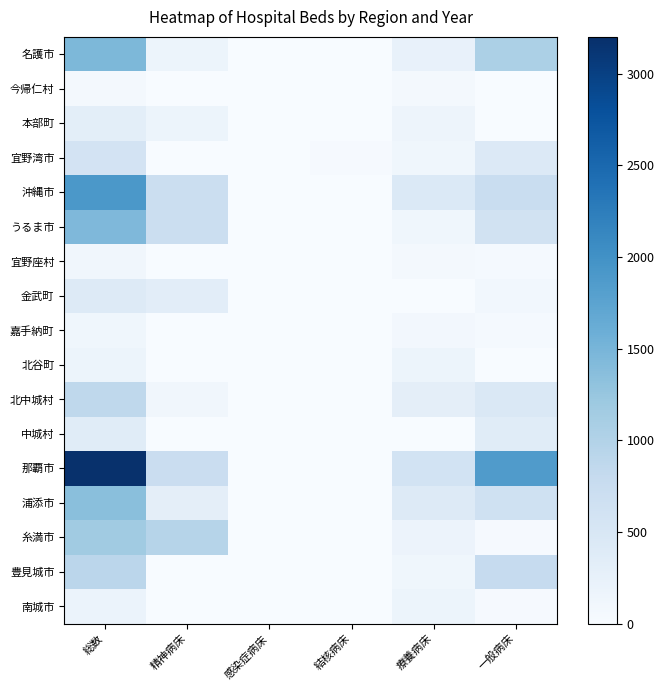

Reading left to right, extract all data points from this chart.

名護市: 総数=1455	精神病床=167	感染症病床=2	結核病床=0	療養病床=226	一般病床=1060
今帰仁村: 総数=60	精神病床=0	感染症病床=0	結核病床=0	療養病床=60	一般病床=0
本部町: 総数=320	精神病床=170	感染症病床=0	結核病床=0	療養病床=150	一般病床=0
宜野湾市: 総数=575	精神病床=0	感染症病床=0	結核病床=30	療養病床=114	一般病床=431
沖縄市: 総数=1905	精神病床=723	感染症病床=0	結核病床=0	療養病床=438	一般病床=744
うるま市: 総数=1438	精神病床=702	感染症病床=4	結核病床=0	療養病床=120	一般病床=612
宜野座村: 総数=104	精神病床=0	感染症病床=0	結核病床=0	療養病床=64	一般病床=40
金武町: 総数=416	精神病床=326	感染症病床=0	結核病床=0	療養病床=0	一般病床=90
嘉手納町: 総数=122	精神病床=0	感染症病床=0	結核病床=0	療養病床=82	一般病床=40
北谷町: 総数=174	精神病床=0	感染症病床=0	結核病床=0	療養病床=174	一般病床=0
北中城村: 総数=867	精神病床=108	感染症病床=0	結核病床=0	療養病床=307	一般病床=452
中城村: 総数=370	精神病床=0	感染症病床=0	結核病床=0	療養病床=0	一般病床=370
那覇市: 総数=3186	精神病床=735	感染症病床=0	結核病床=0	療養病床=593	一般病床=1858
浦添市: 総数=1351	精神病床=309	感染症病床=0	結核病床=0	療養病床=402	一般病床=640
糸満市: 総数=1172	精神病床=962	感染症病床=0	結核病床=0	療養病床=180	一般病床=30
豊見城市: 総数=908	精神病床=0	感染症病床=0	結核病床=0	療養病床=118	一般病床=790
南城市: 総数=199	精神病床=0	感染症病床=0	結核病床=0	療養病床=169	一般病床=30